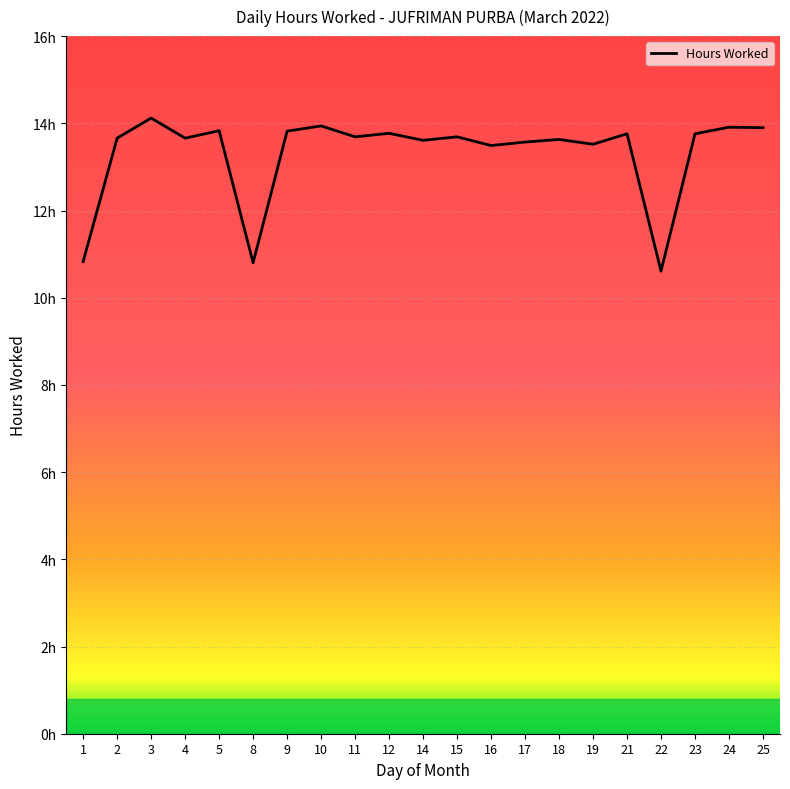

Reading left to right, what are all the values shown in this chart?

10.8	13.7	14.1	13.7	13.8	10.8	13.8	13.9	13.7	13.8	13.6	13.7	13.5	13.6	13.6	13.5	13.8	10.6	13.8	13.9	13.9